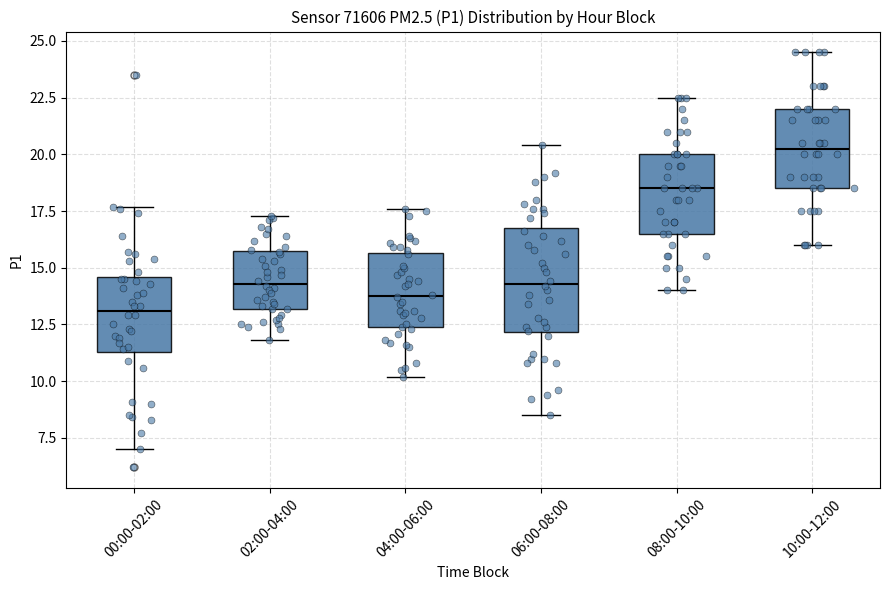

Reading left to right, transcribe this box plot: for each box, give where its median line is, the range the box spans, and where its two whiskers end, as read against the y-axis. The values are not printed on the chart, so give them approximately, as read against the axis.

00:00-02:00: median 13.0, box 11.5 to 14.5, whiskers 7.0 to 17.5
02:00-04:00: median 14.5, box 13.0 to 15.5, whiskers 12.0 to 17.5
04:00-06:00: median 14.0, box 12.5 to 15.5, whiskers 10.0 to 17.5
06:00-08:00: median 14.5, box 12.0 to 17.0, whiskers 8.5 to 20.5
08:00-10:00: median 18.5, box 16.5 to 20.0, whiskers 14.0 to 22.5
10:00-12:00: median 20.5, box 18.5 to 22.0, whiskers 16.0 to 24.5